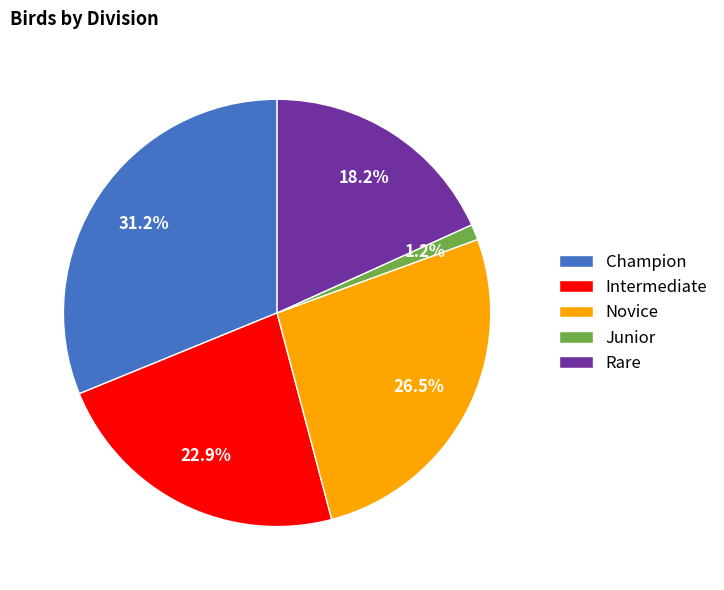

Count the number of slices in the pie.

5